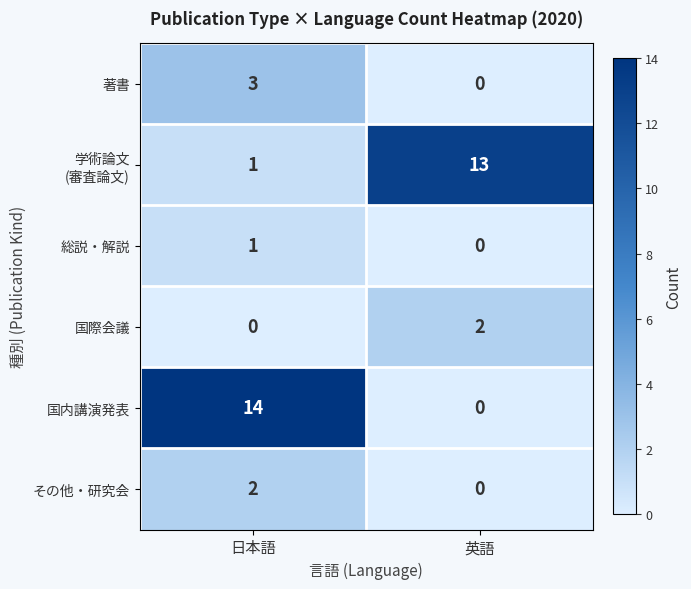

What is the total value across all series at 英語?

15